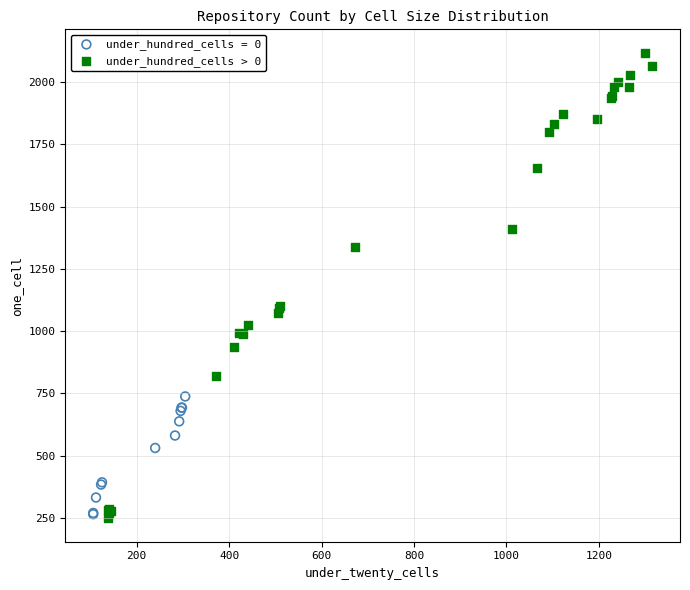

Which series reaches the maximum Y coordinate?

under_hundred_cells > 0